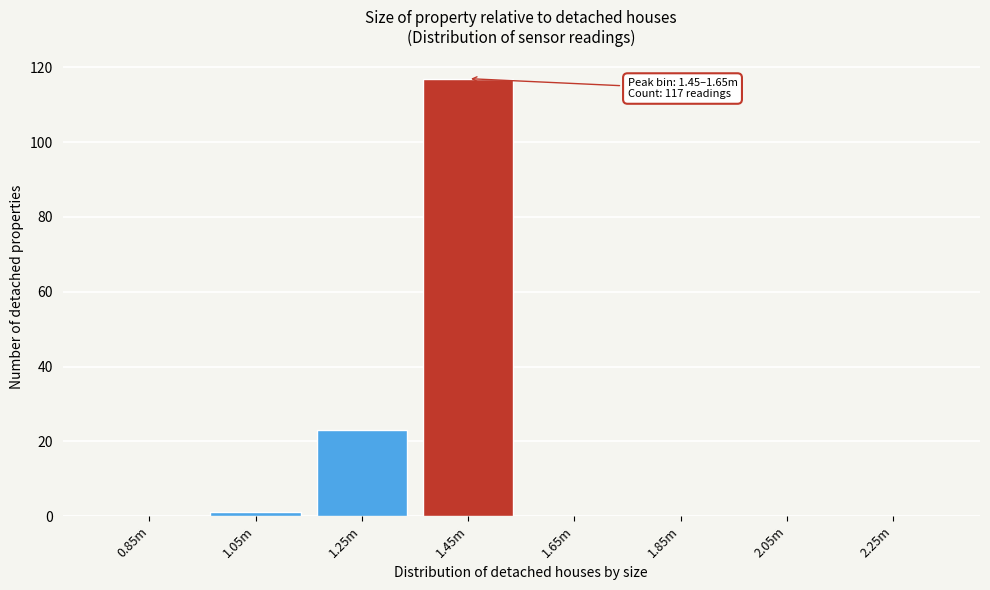

Reading left to right, what are all the values shown in this chart?

0.85m=0	1.05m=1	1.25m=23	1.45m=117	1.65m=0	1.85m=0	2.05m=0	2.25m=0